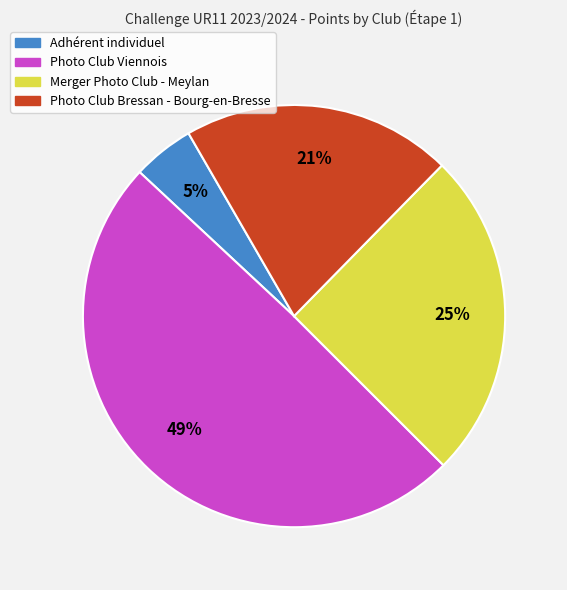

Is there any slice that represents more than half of the pie?

No